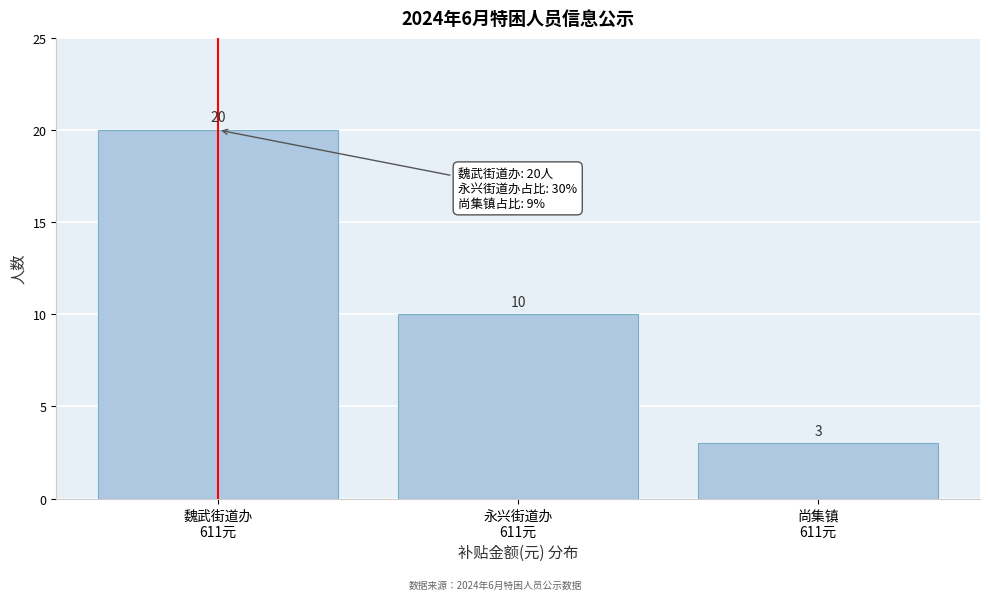

Reading right to left, list all the values displayed in this chart.

3	10	20